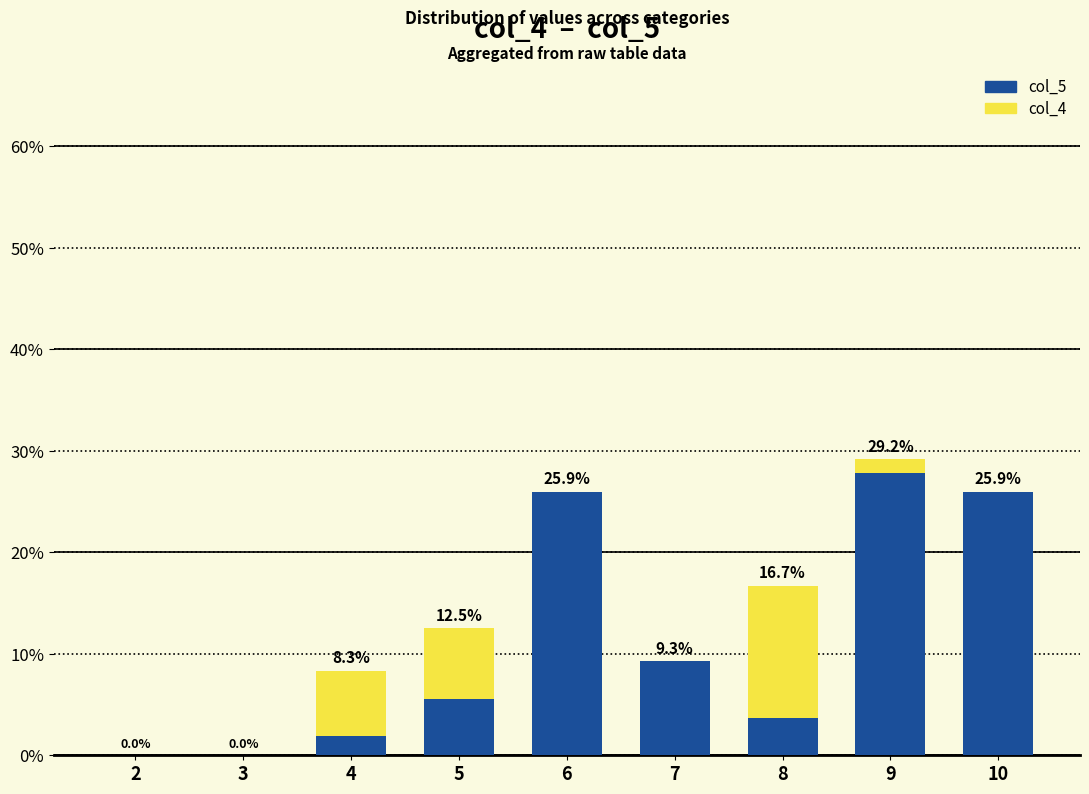

What is the difference between the highest and lowest values at 4?

6.5